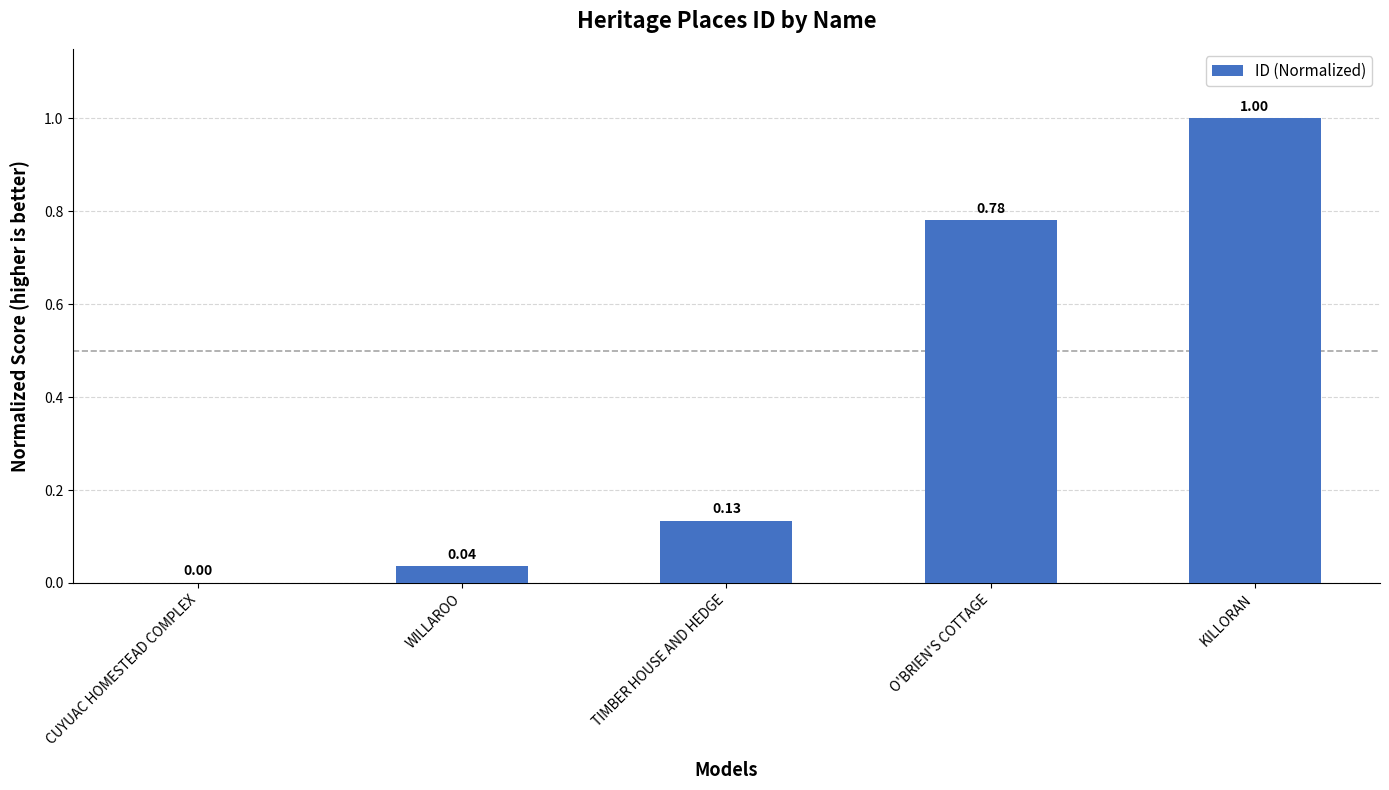

What is the sum of the values at KILLORAN and WILLAROO?

1.0